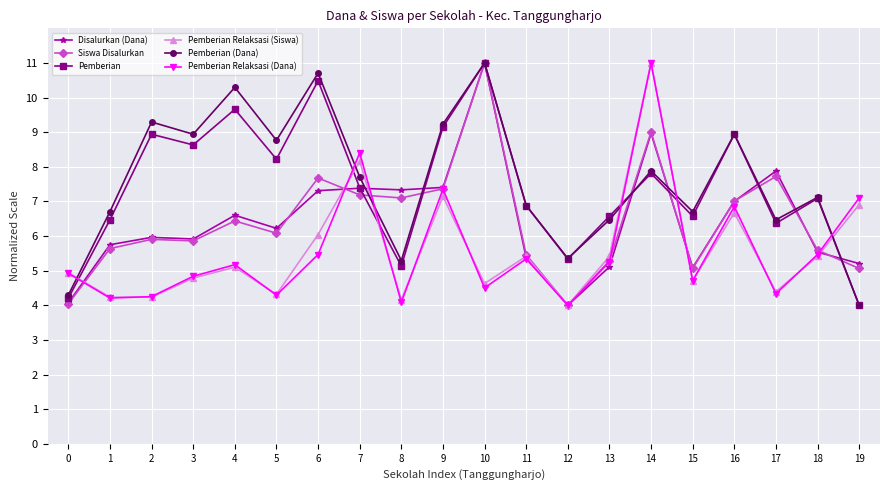

How many interior local peaks does the Pemberian (Dana) series have?

7